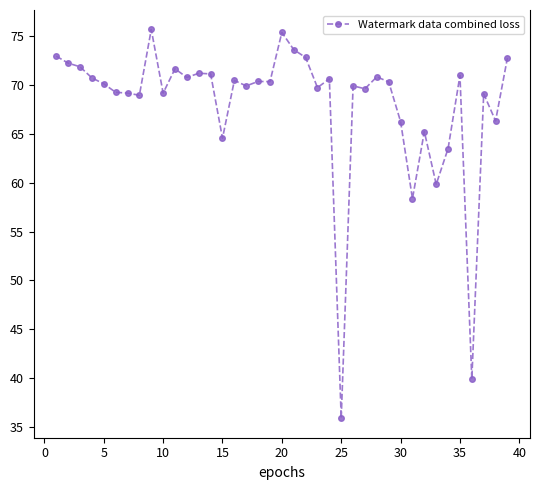

What is the minimum value shown in the chart?

35.9